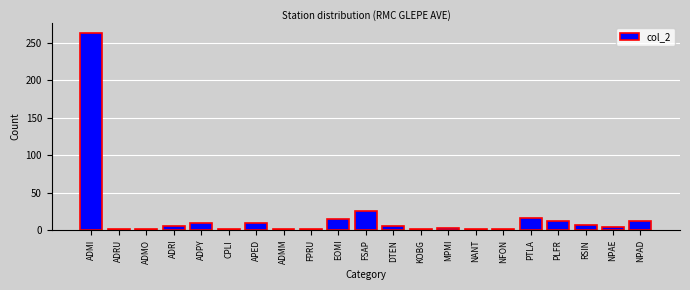

Read the value at PLFR.

12